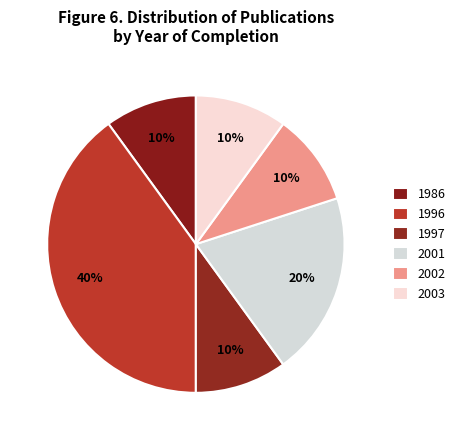

How many segments does this pie chart have?

6